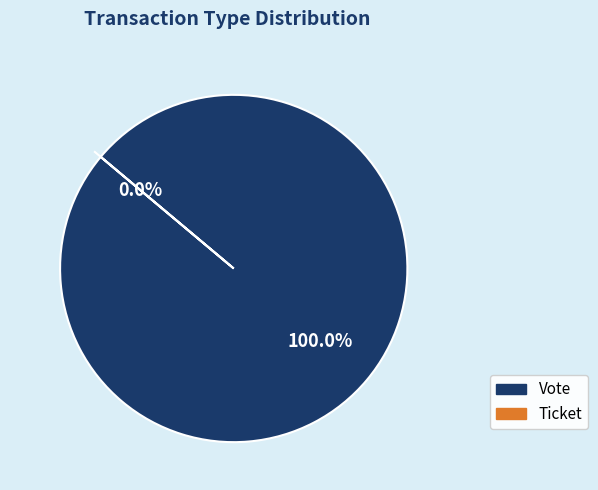

Is Ticket the majority of the pie?

No